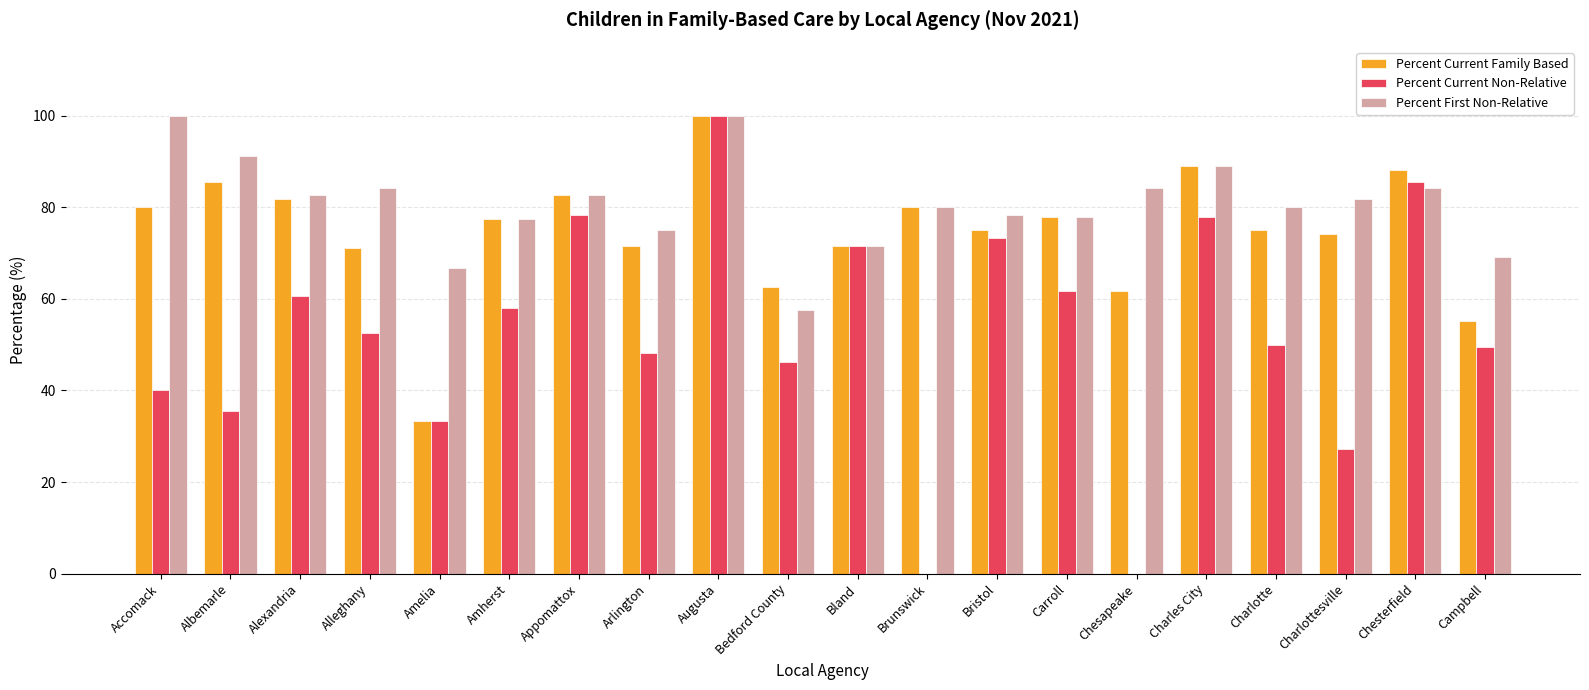

Does the chart contain stacked bars?

No